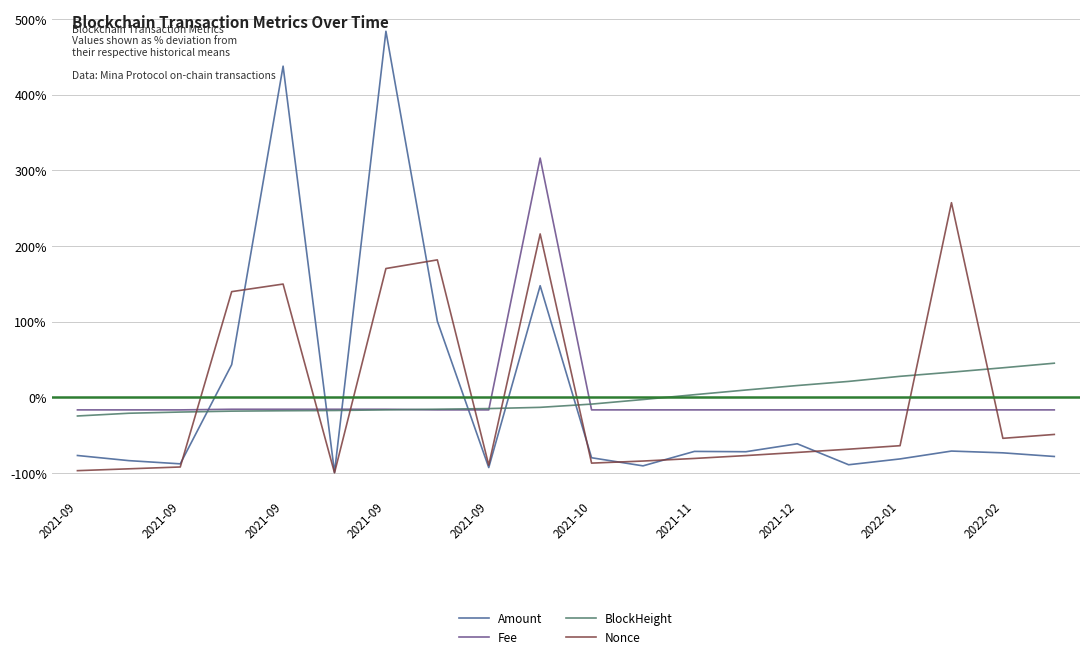

After their last crossing, which series has the higher values: Nonce or BlockHeight?

BlockHeight